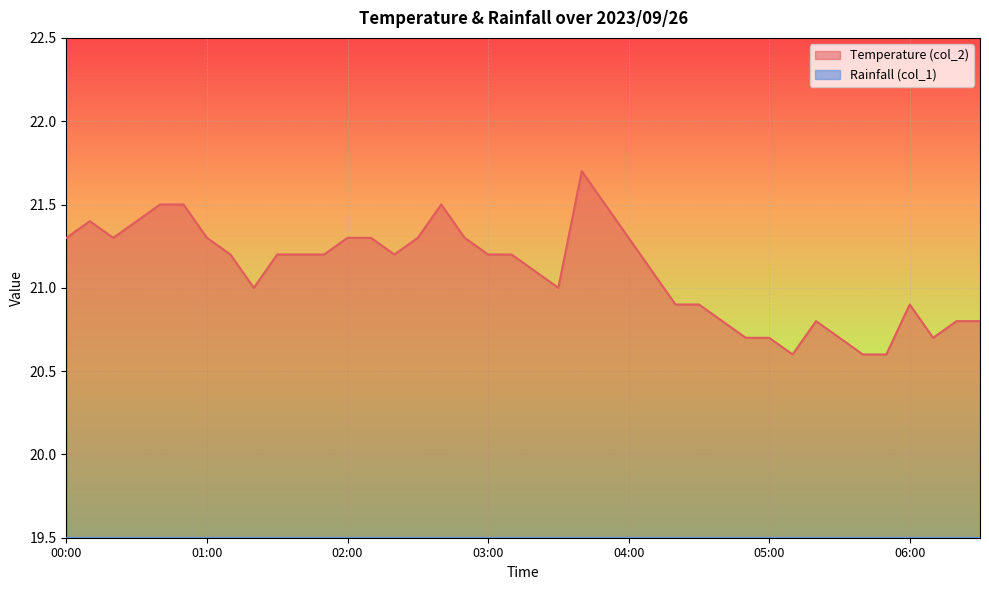

List the labels in order of value, smallest first.

05:10, 05:40, 05:50, 04:50, 05:00, 05:30, 06:10, 04:40, 05:20, 06:20, 06:30, 04:20, 04:30, 06:00, 01:20, 03:30, 03:20, 04:10, 01:10, 01:30, 01:40, 01:50, 02:20, 03:00, 03:10, 00:00, 00:20, 01:00, 02:00, 02:10, 02:30, 02:50, 04:00, 00:10, 00:30, 00:40, 00:50, 02:40, 03:50, 03:40